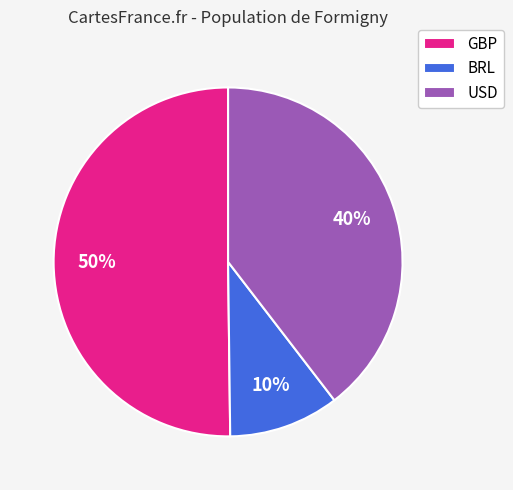

Rank the categories by value from highest to lowest.

GBP, USD, BRL